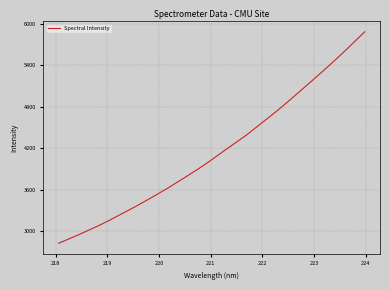

Does the chart have visible grid lines?

Yes